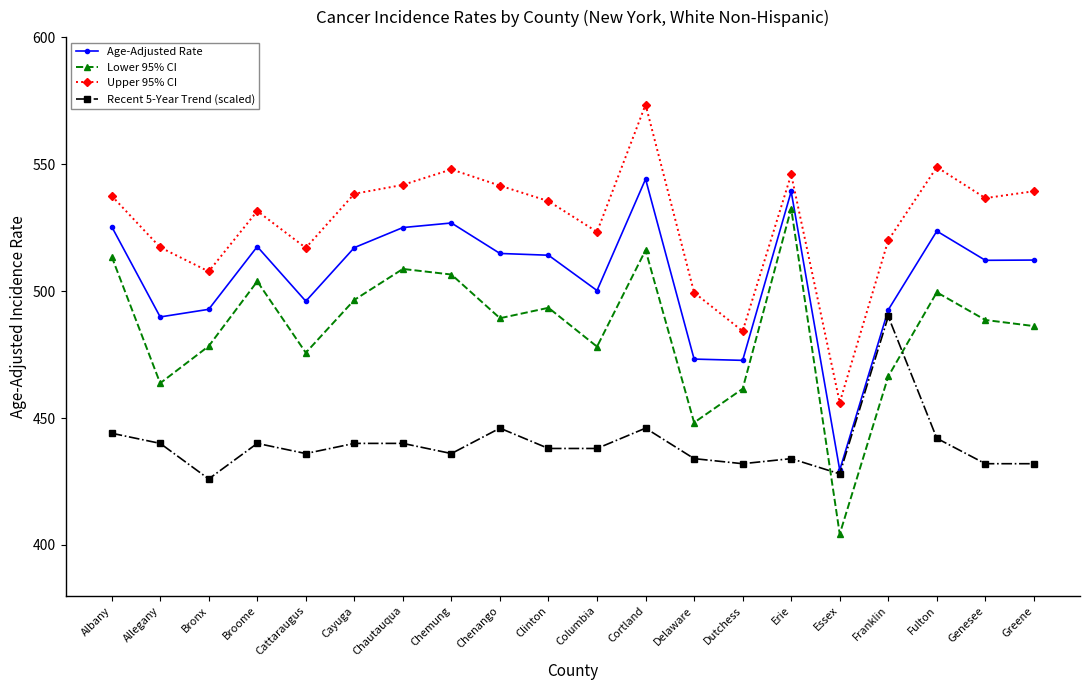

How many lines are shown in the chart?

4